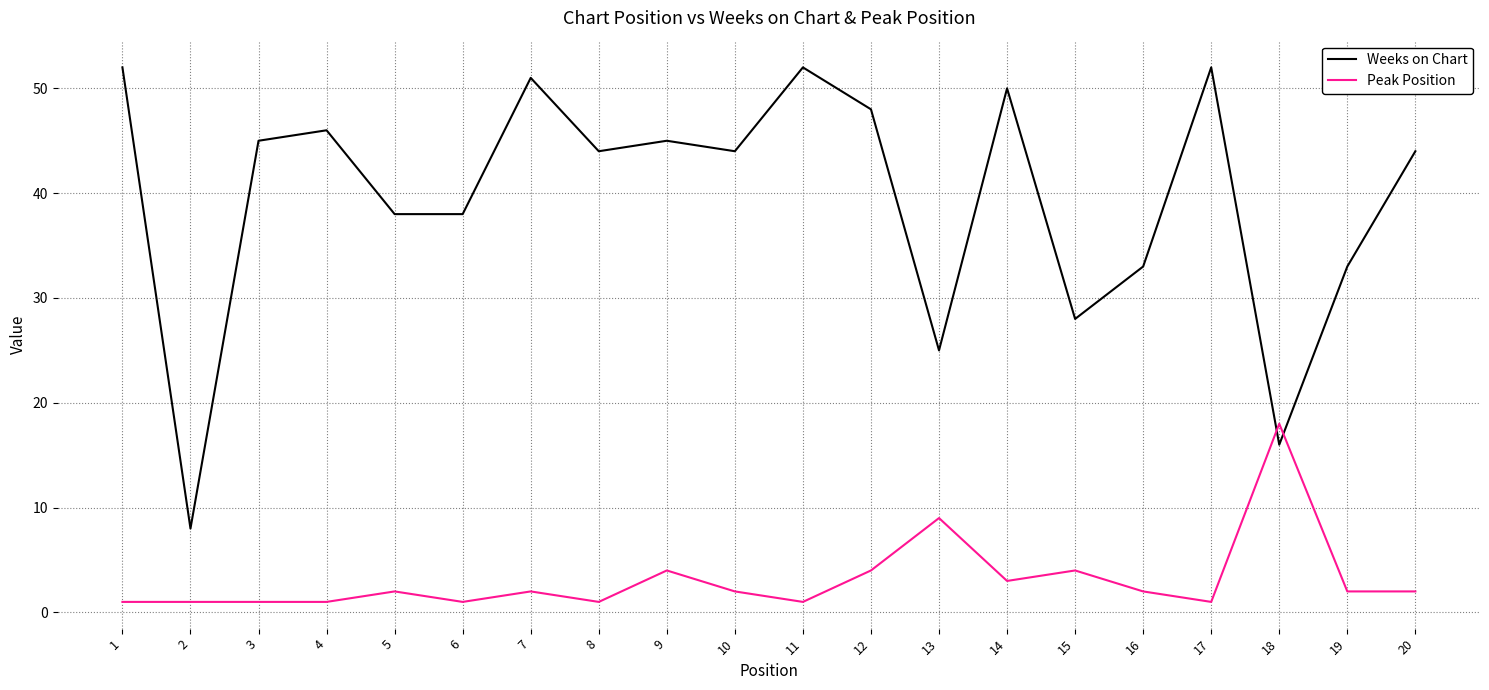

Count the number of categories in the chart.

20